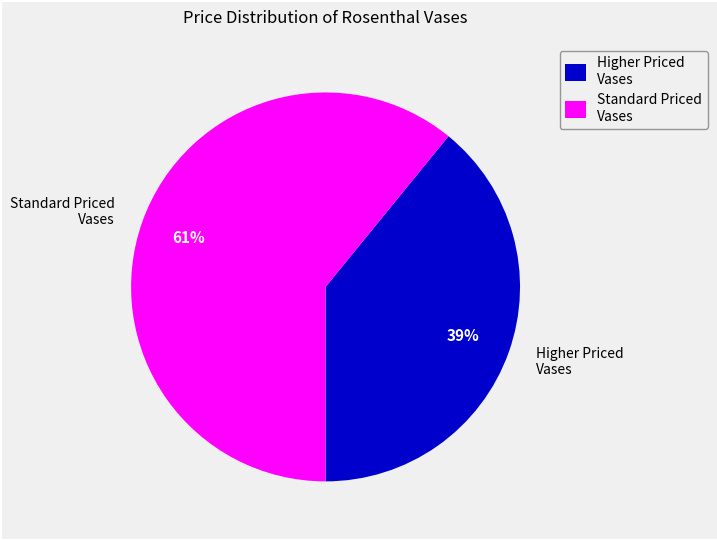

Which has a higher value, Higher Priced Vases or Standard Priced Vases?

Standard Priced Vases